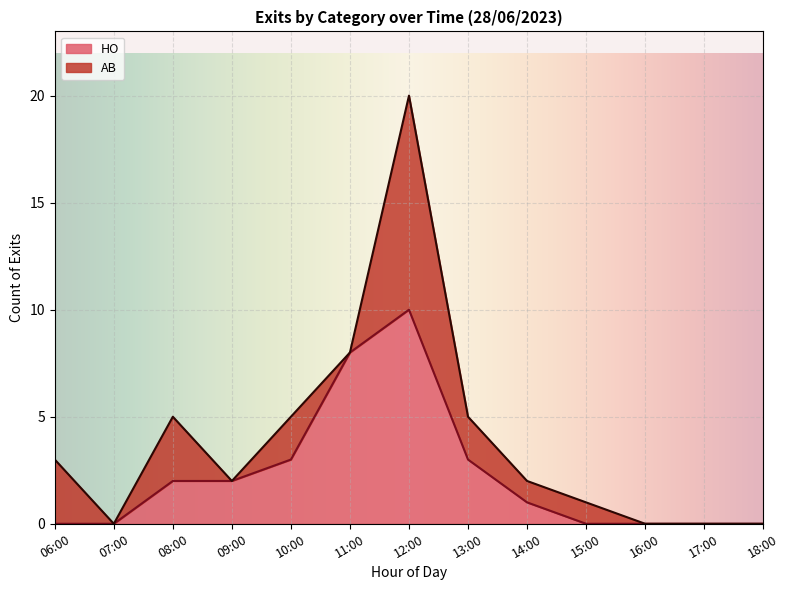

At which category is the sum across all series the highest?

12:00